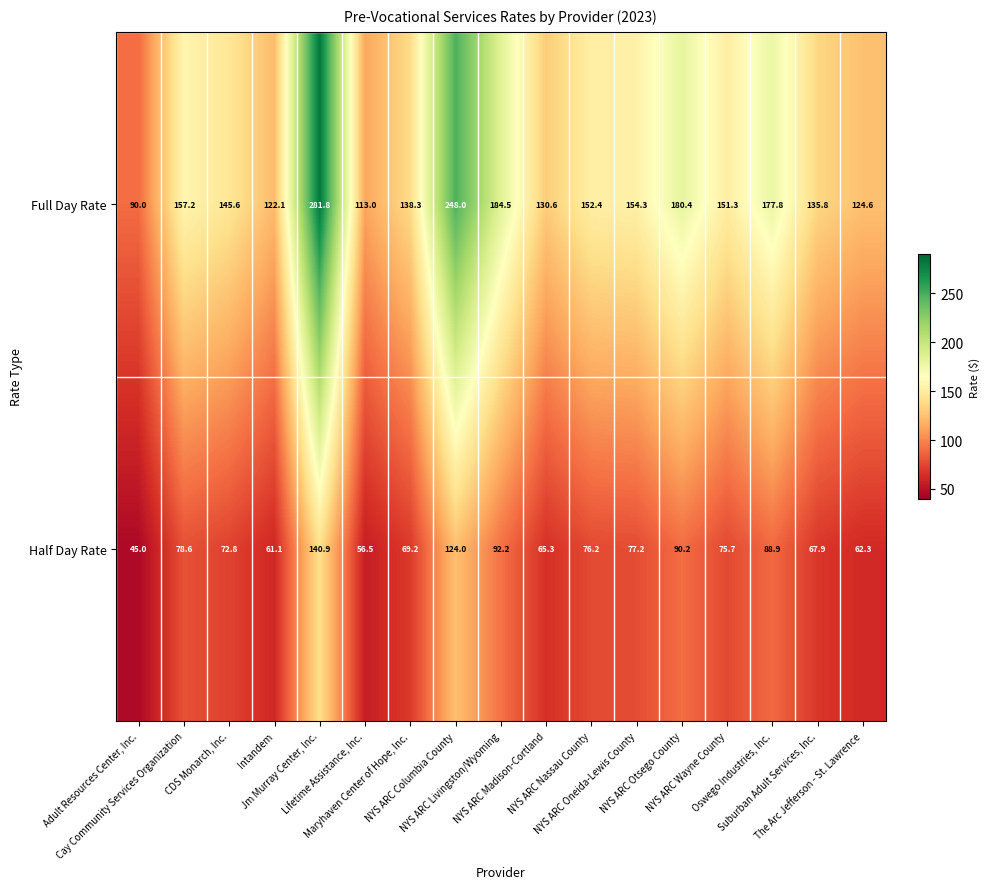

Which label corresponds to the smallest value in the chart?

Adult Resources Center, Inc.